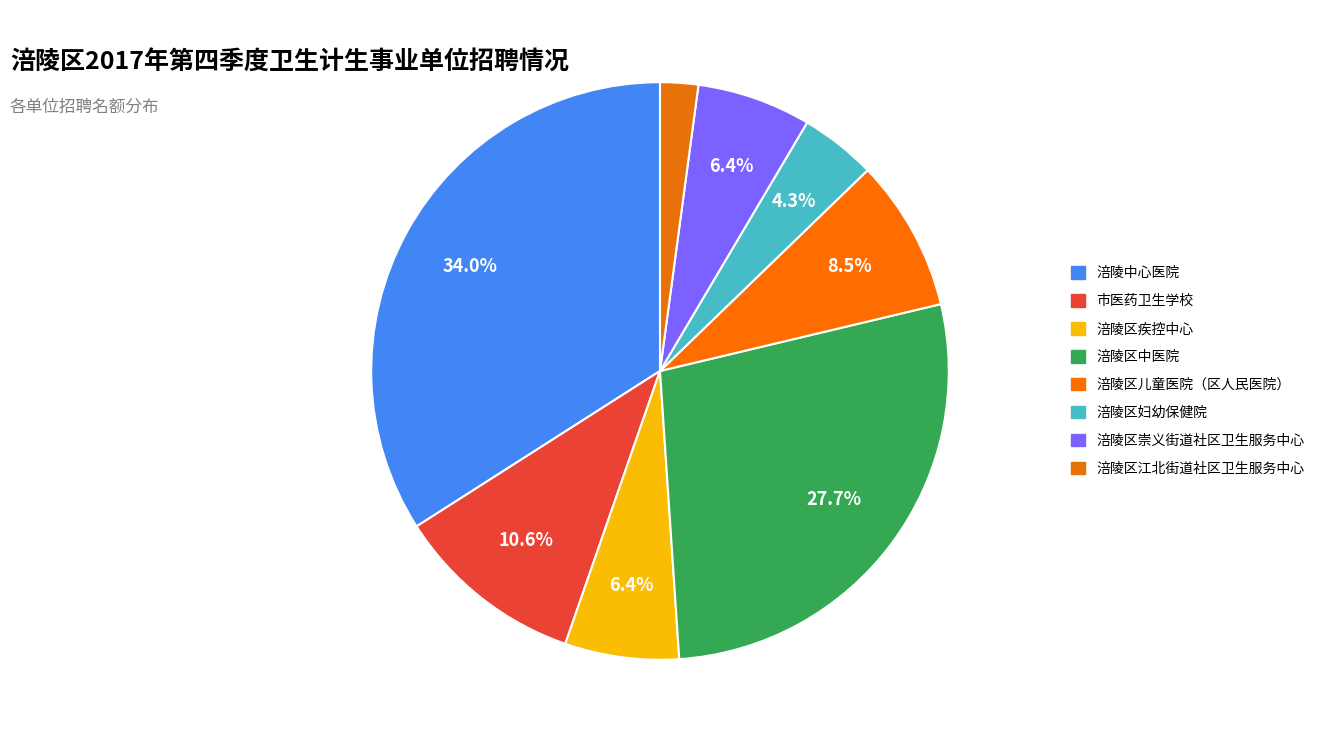

Which category has the smallest portion of the pie?

涪陵区江北街道社区卫生服务中心